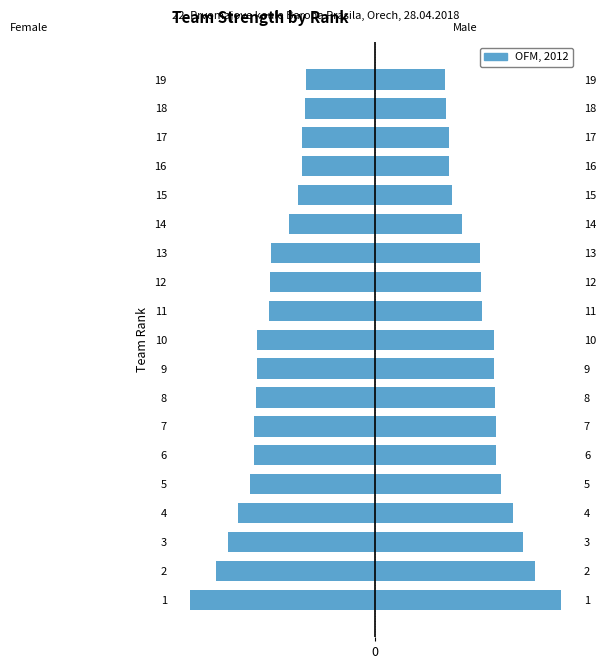

How many bars are there in each group?

2